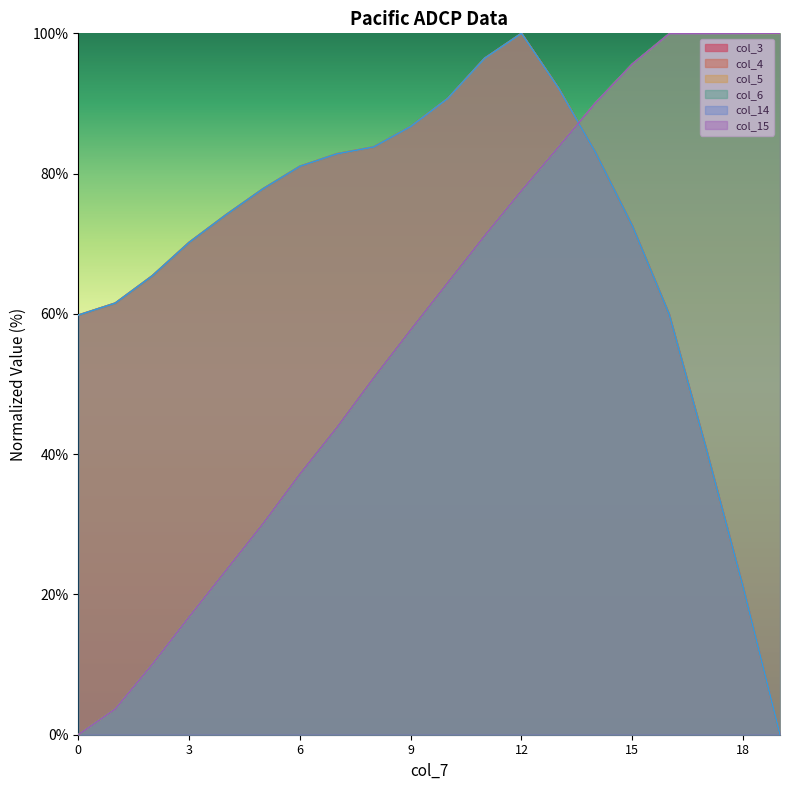

Count the number of data series in this chart.

6